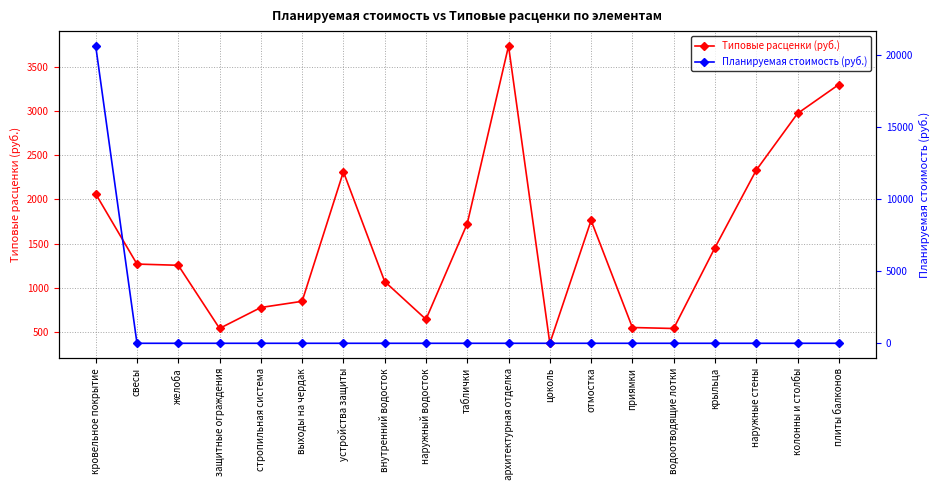

At which category is the sum across all series the highest?

кровельное покрытие